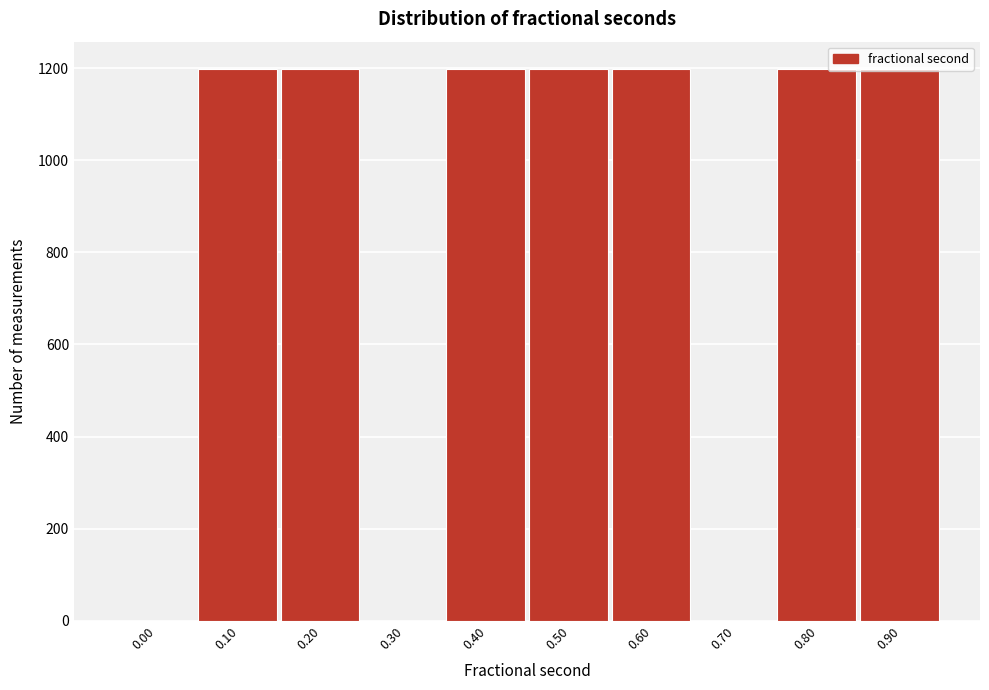

What is the sum of all values?

8386